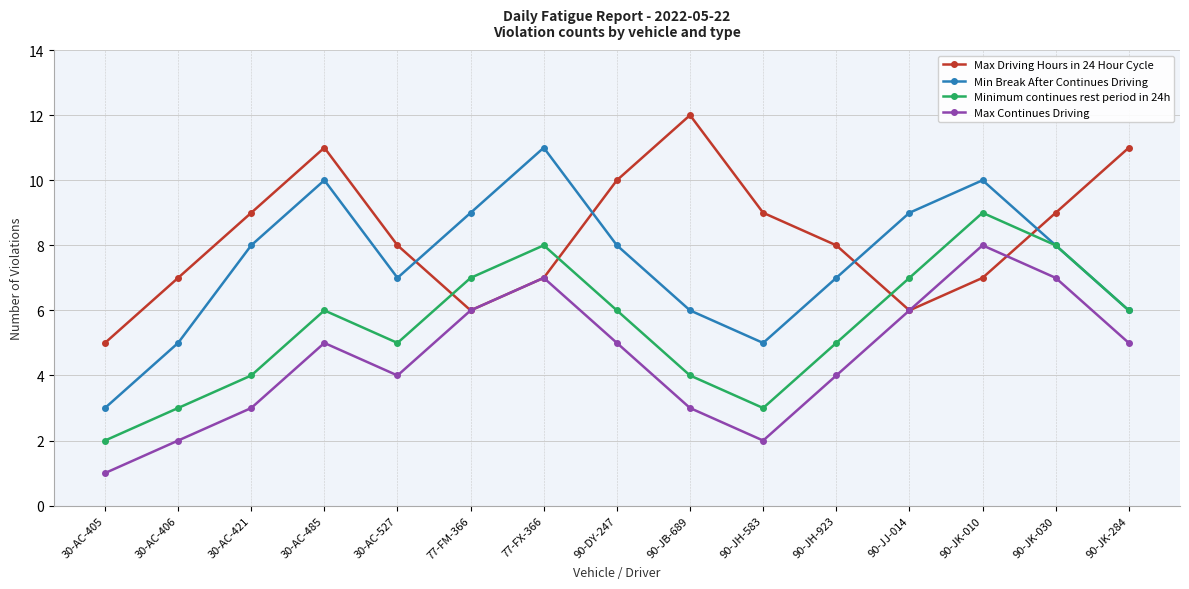

What is the difference between the Max Continues Driving values at 30-AC-421 and 30-AC-406?

1